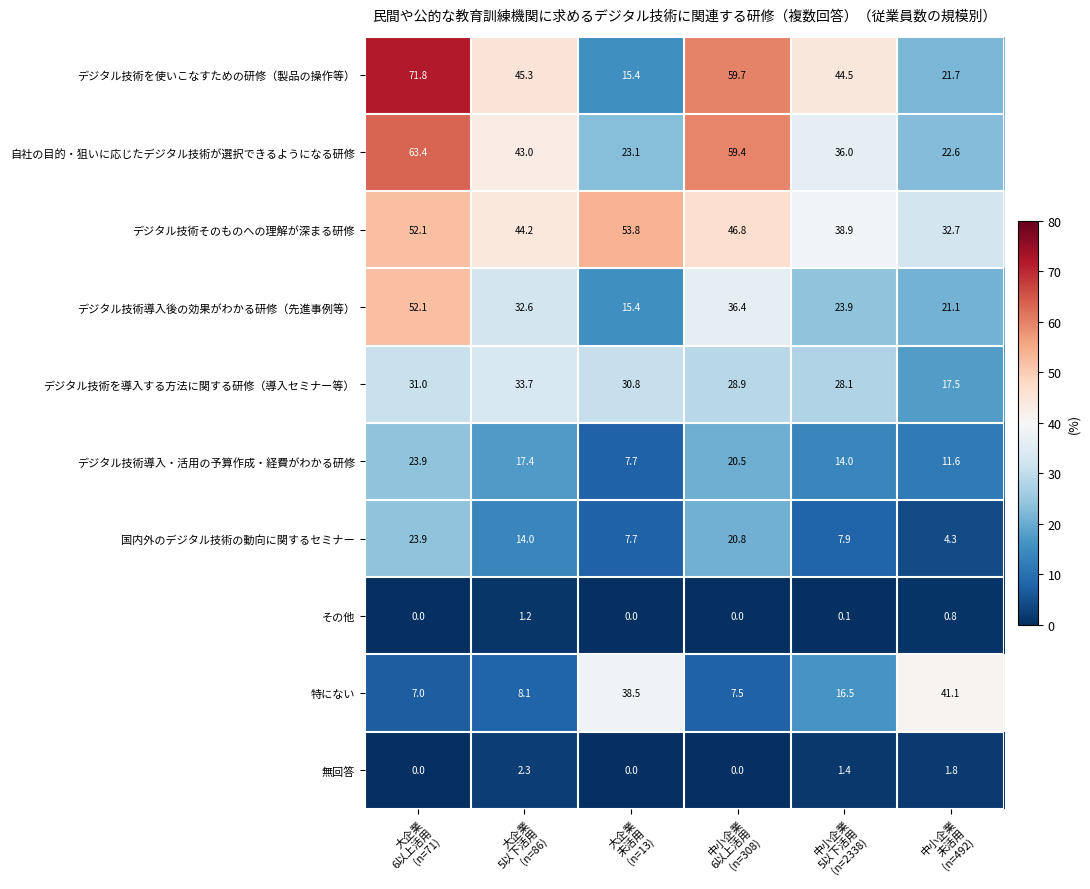

How many categories are shown in the chart?

6